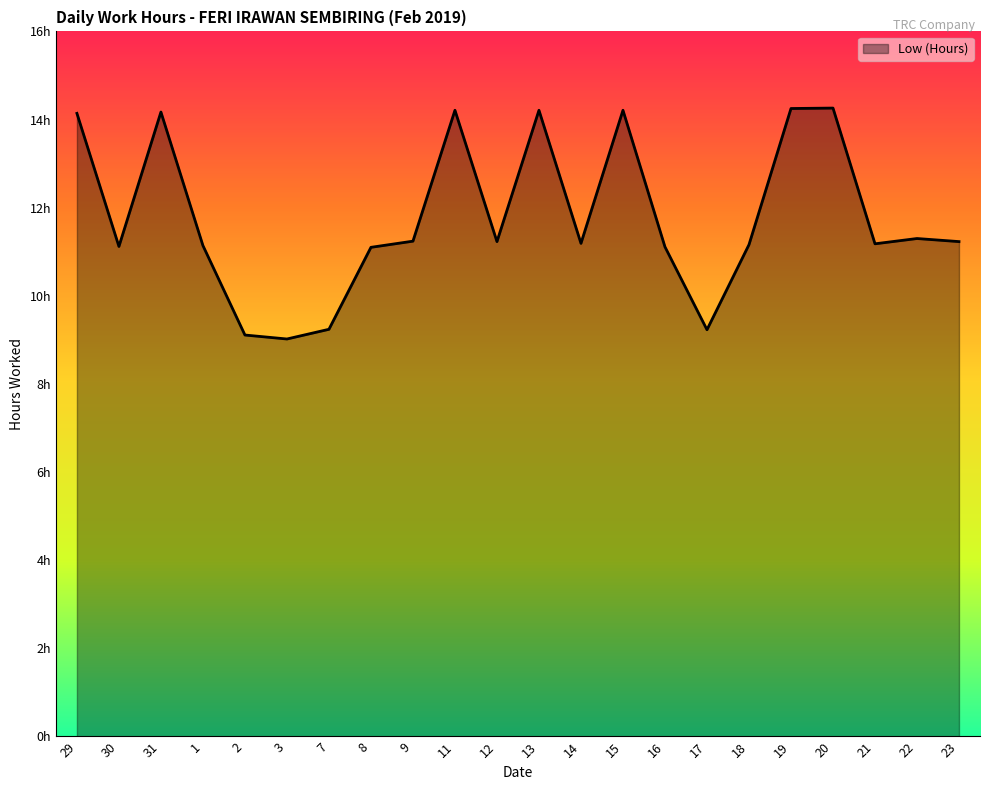

The value at 16 is 11.1. True or false?

True